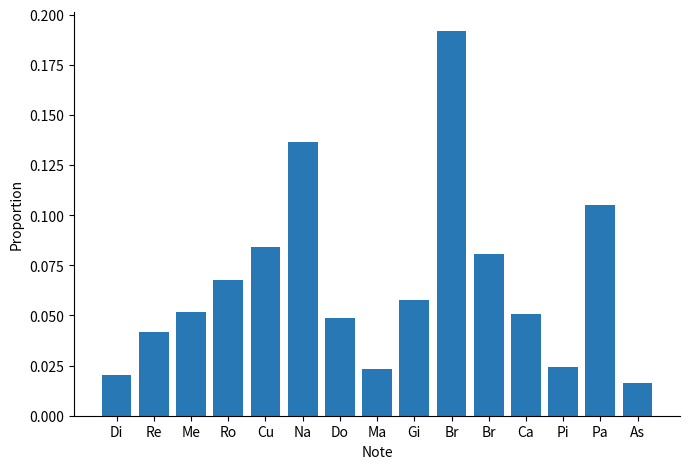

Count the number of data series in this chart.

1